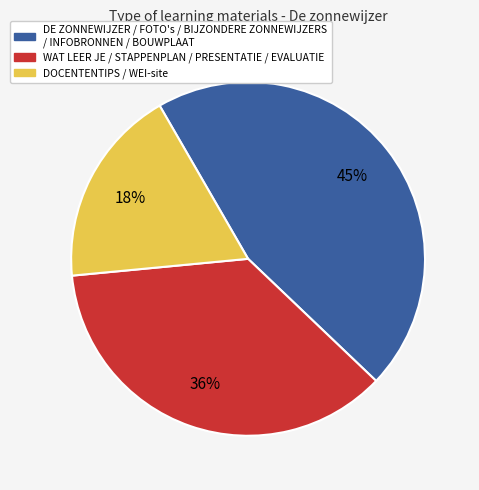

Is there any slice that represents more than half of the pie?

No